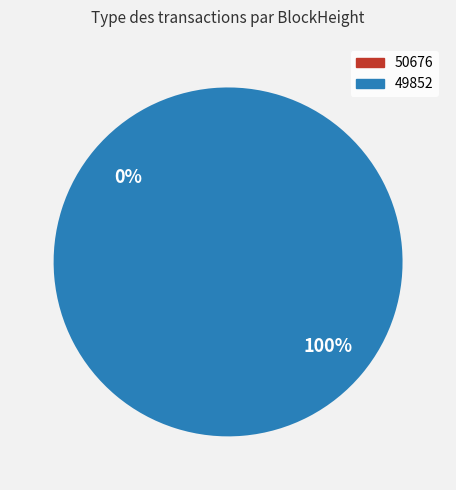

How many slices are in this pie chart?

2